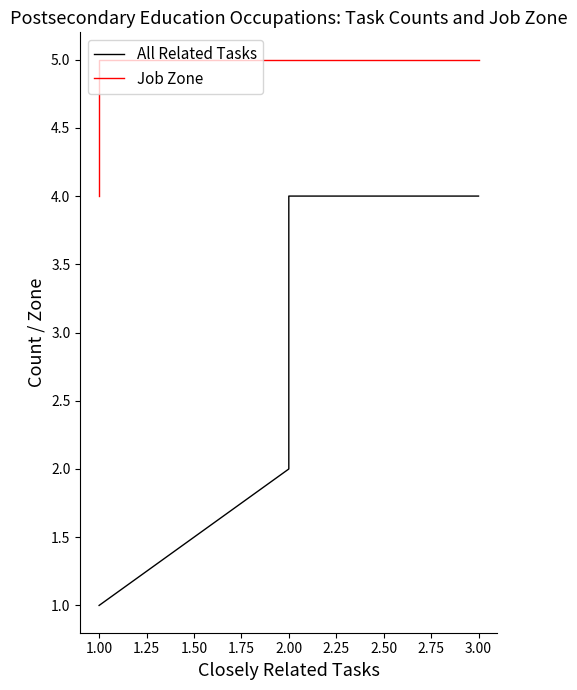

What is the difference between the second highest and minimum values in the All Related Tasks series?

3